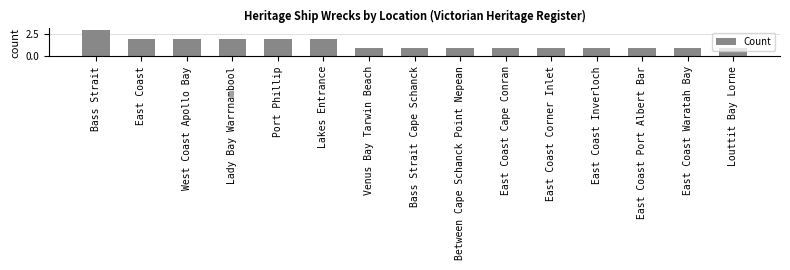

Read the value at East Coast Cape Conran.

1